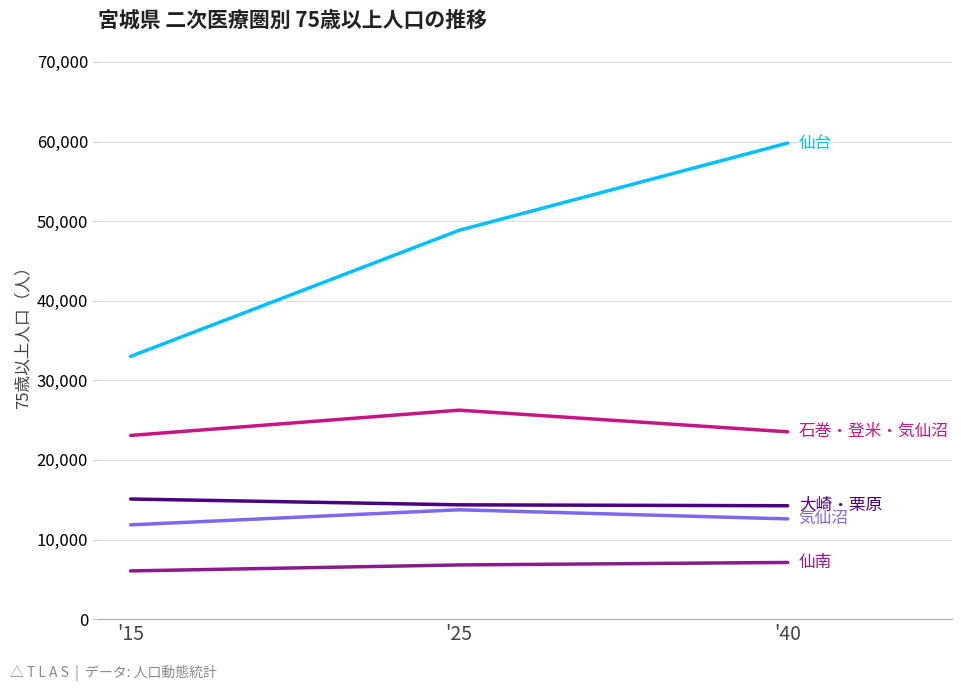

What is the maximum value shown in the chart?

59809